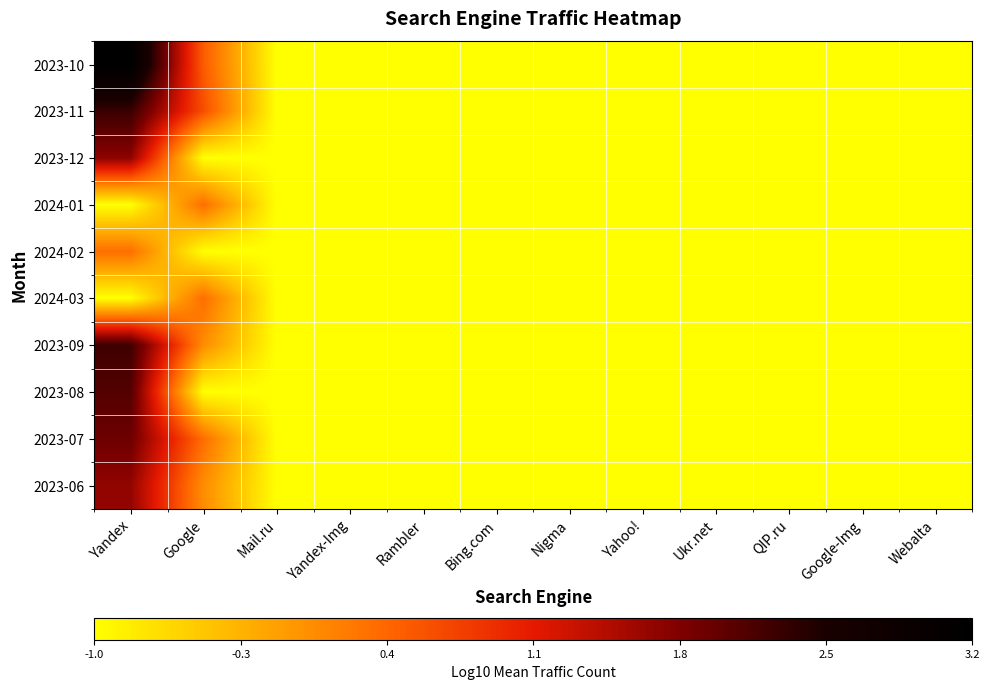

Which series has the largest range (max minus min)?

2023-10